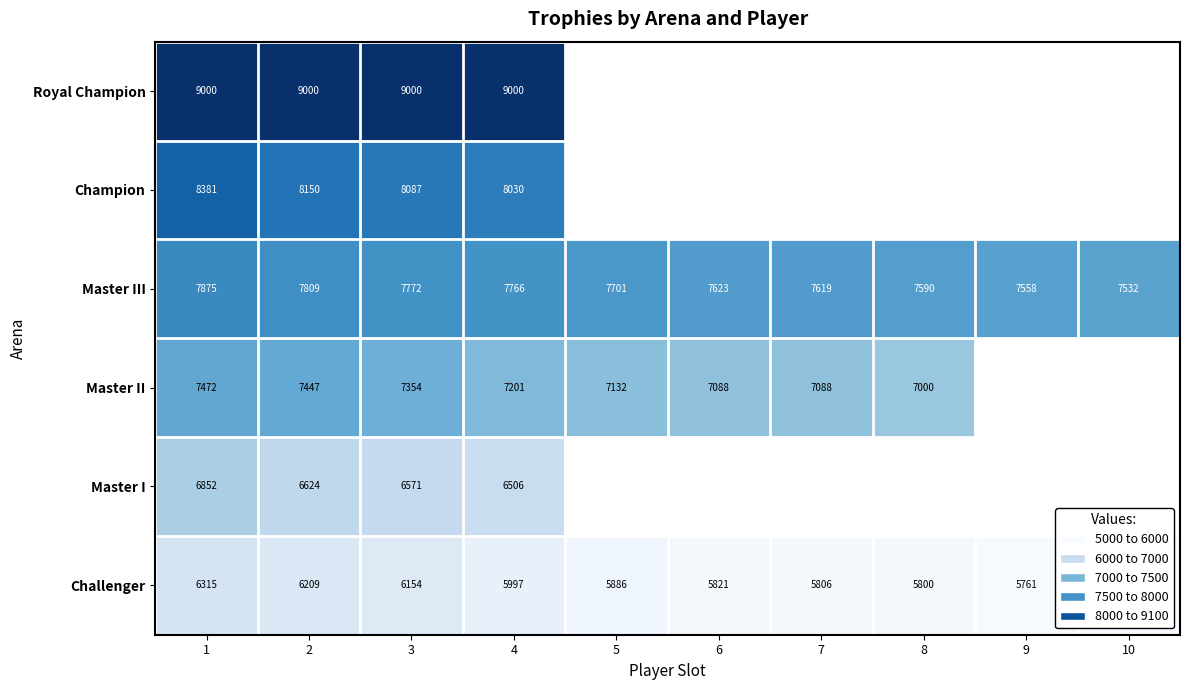

Which series changed the most between 3 and 4?

Challenger